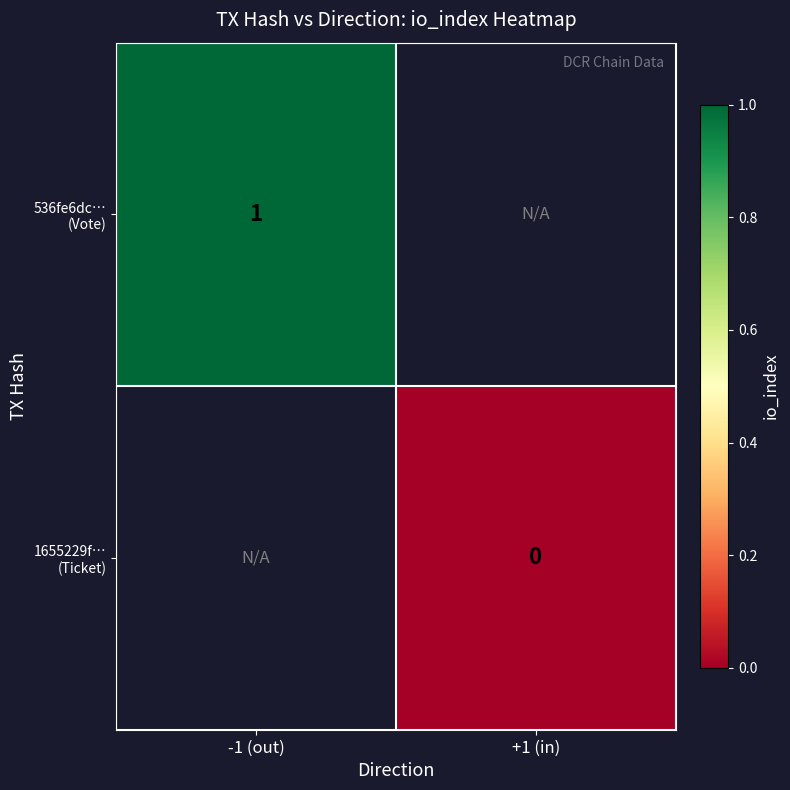

What is the maximum value shown in the chart?

1.0